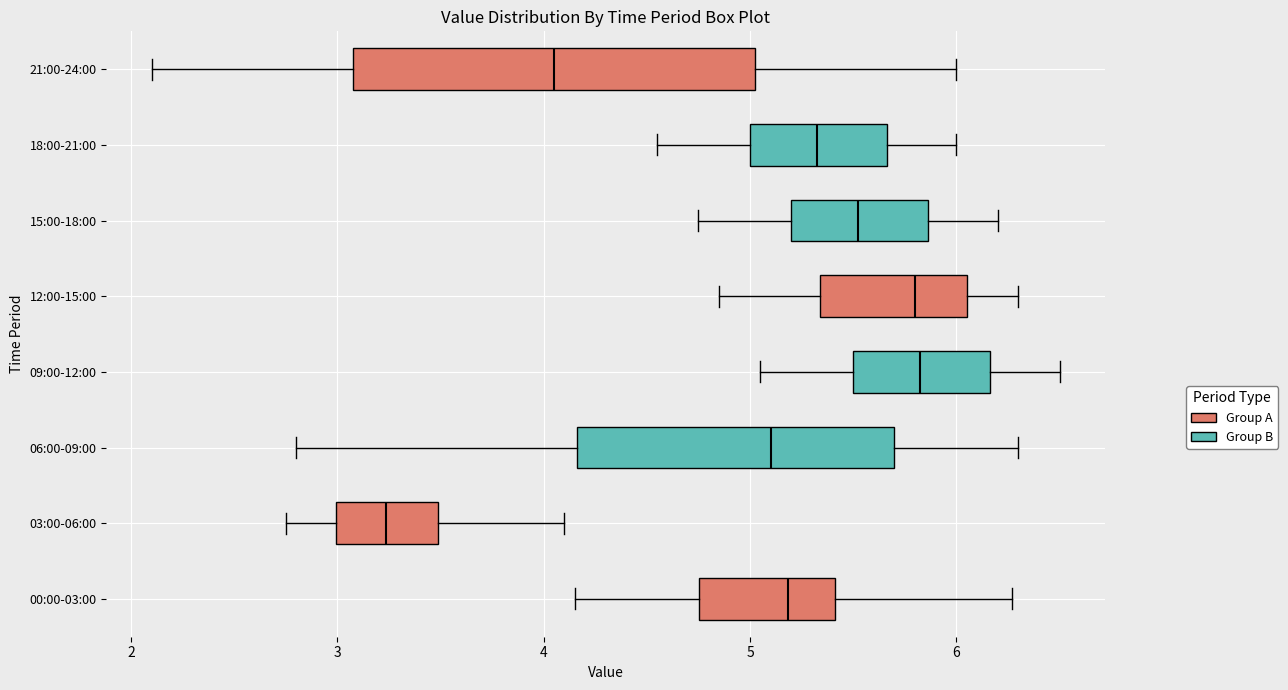

Reading bottom to top, read every box against the x-axis: the position of its median line, the range the box covers, and the ends of its whiskers. The values are not printed on the chart, so give them approximately, as read against the axis.

00:00-03:00: median 5.2, box 4.8 to 5.4, whiskers 4.2 to 6.3
03:00-06:00: median 3.2, box 3.0 to 3.5, whiskers 2.8 to 4.1
06:00-09:00: median 5.1, box 4.2 to 5.7, whiskers 2.8 to 6.3
09:00-12:00: median 5.8, box 5.5 to 6.2, whiskers 5.1 to 6.5
12:00-15:00: median 5.8, box 5.3 to 6.1, whiskers 4.9 to 6.3
15:00-18:00: median 5.5, box 5.2 to 5.9, whiskers 4.8 to 6.2
18:00-21:00: median 5.3, box 5.0 to 5.7, whiskers 4.6 to 6.0
21:00-24:00: median 4.1, box 3.1 to 5.0, whiskers 2.1 to 6.0